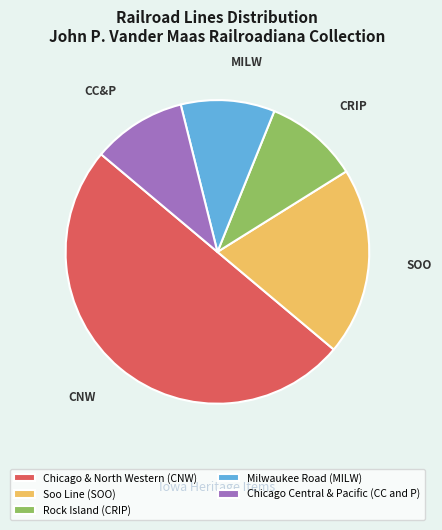

Between Soo Line (SOO) and Chicago Central & Pacific (CC and P), which is larger?

Soo Line (SOO)